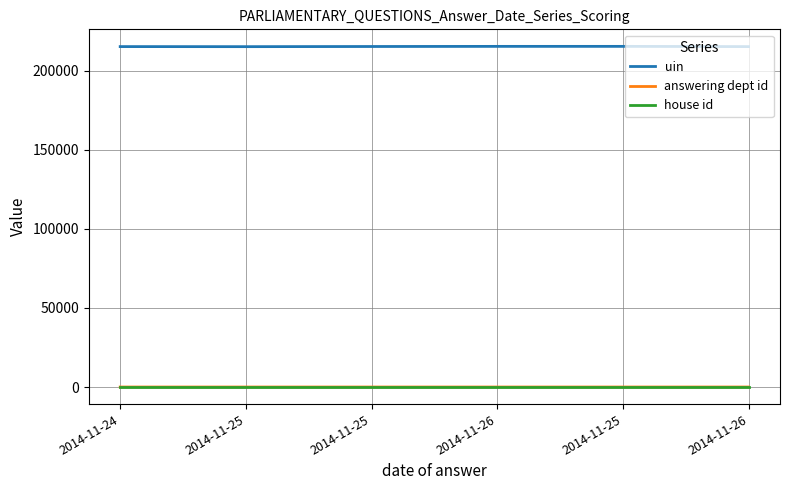

Which series has the largest range (max minus min)?

uin